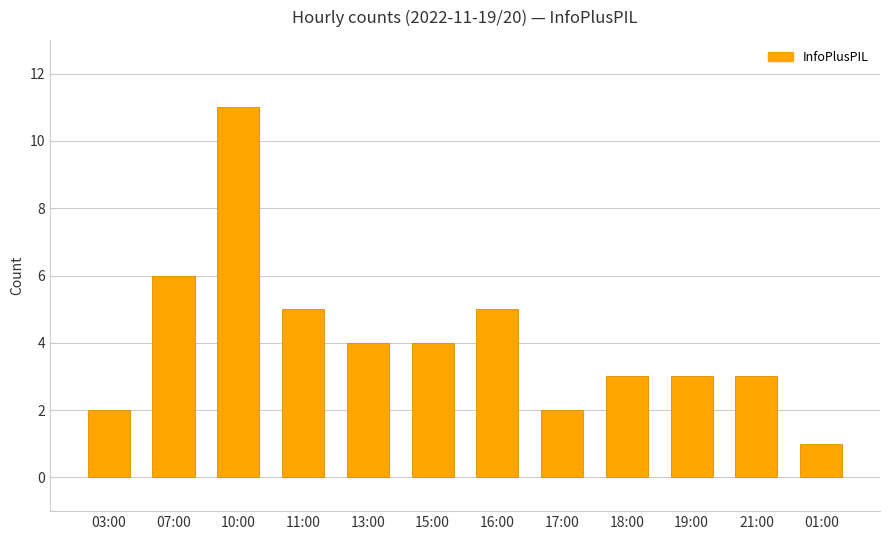

Reading left to right, extract all data points from this chart.

03:00=2	07:00=6	10:00=11	11:00=5	13:00=4	15:00=4	16:00=5	17:00=2	18:00=3	19:00=3	21:00=3	01:00=1